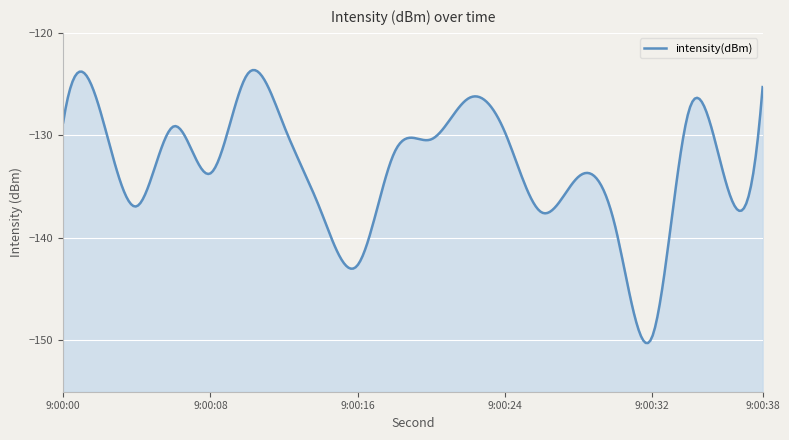

What is the average value?

-132.7